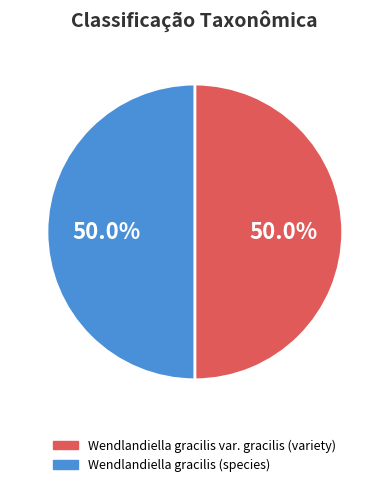

To the nearest percent, what is the average slice percentage?

50%